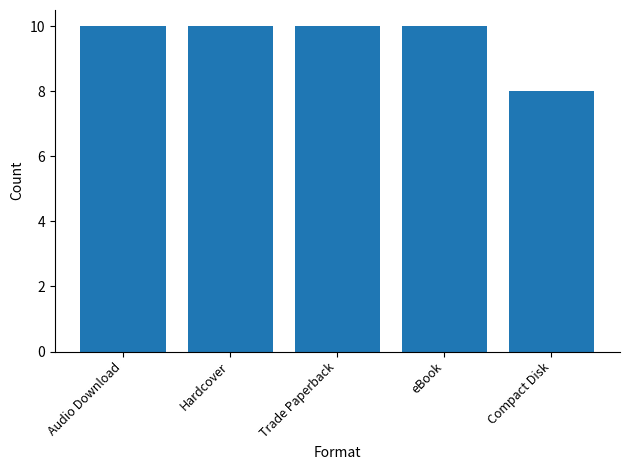

Which has a higher value, Hardcover or Compact Disk?

Hardcover